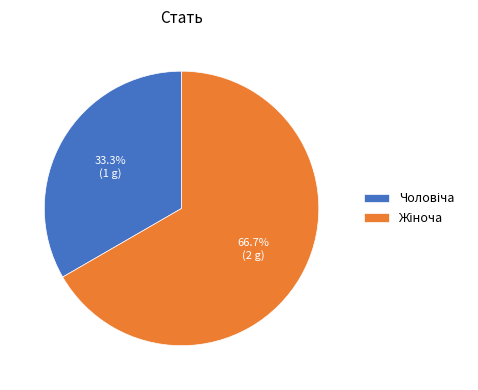

Is there any slice that represents more than half of the pie?

Yes